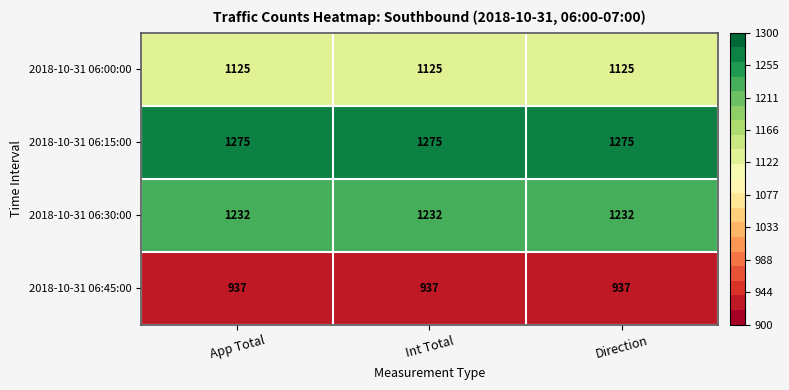

What is the difference between the highest and lowest values at Int Total?

338